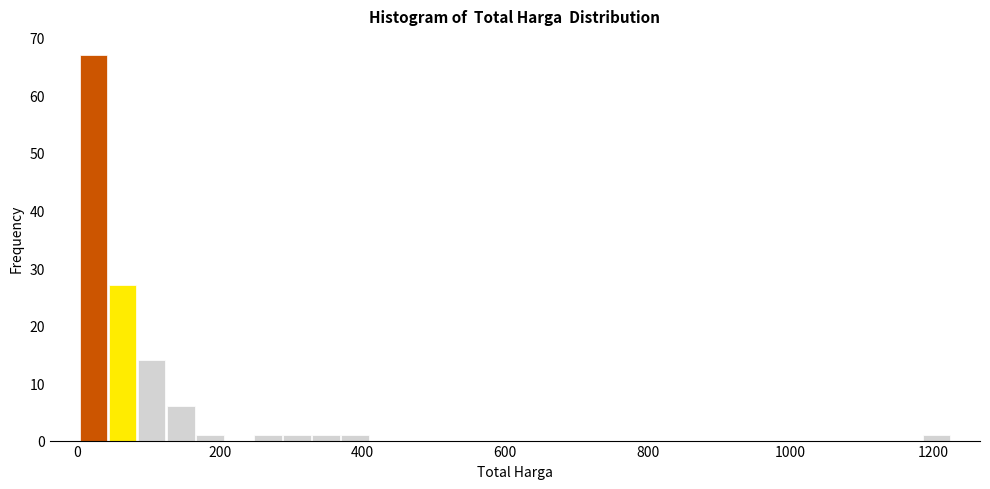

Read against the x-axis, roughly where is the centre of the tallest bar?

20